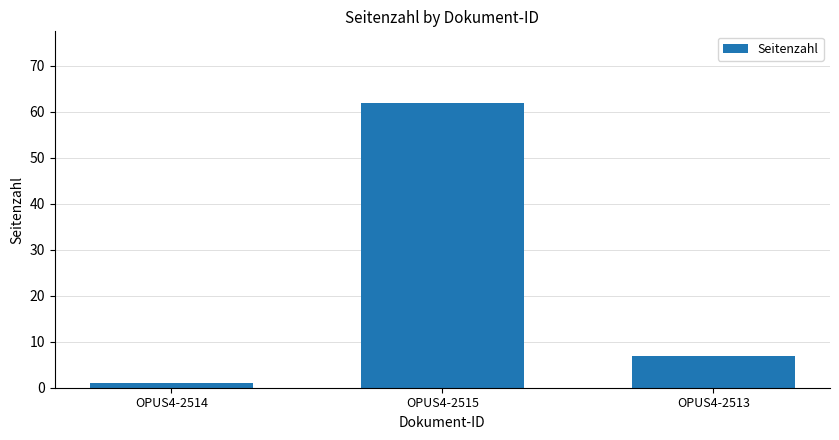

What is the difference between the maximum and minimum values?

61